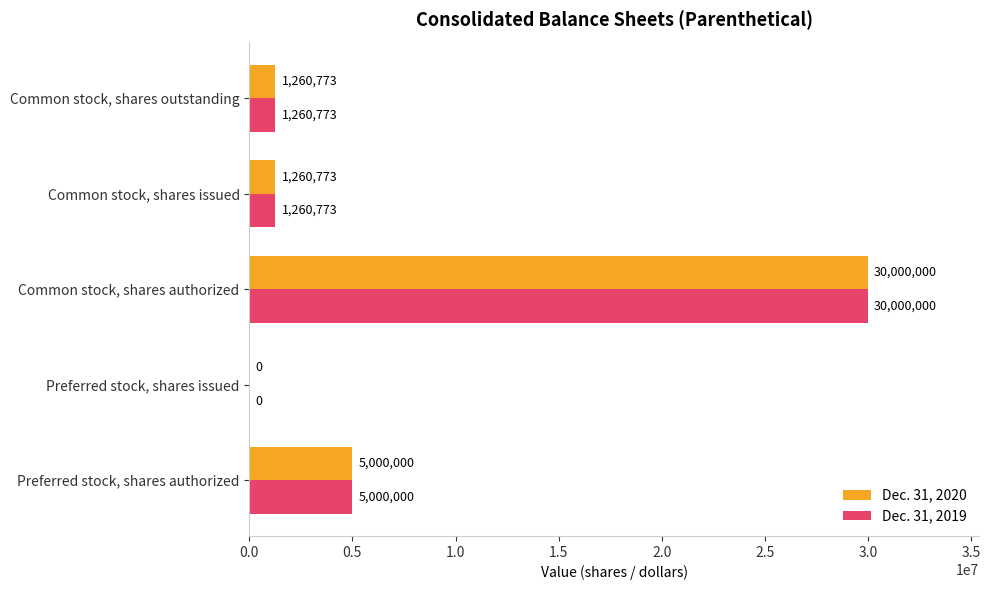

What is the total value across all series at Common stock, shares authorized?

60000000